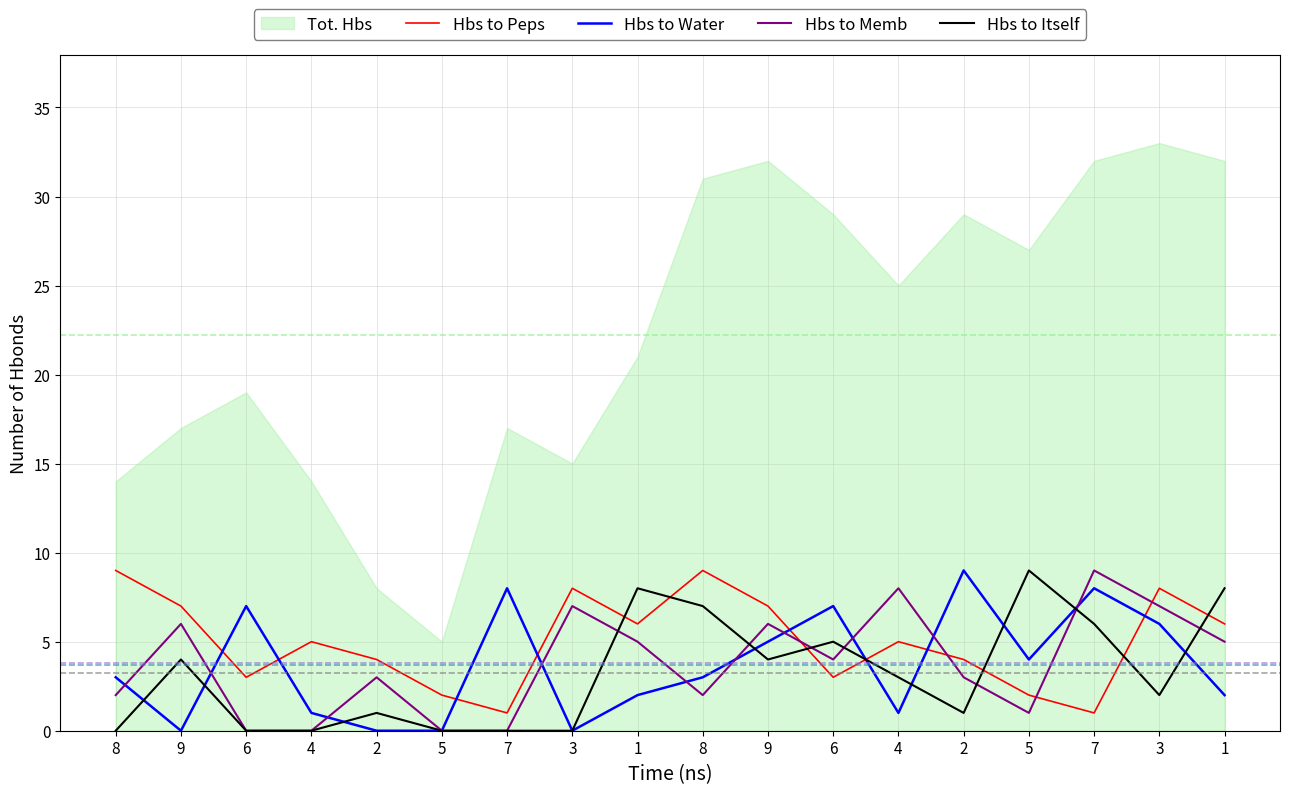

True or false: Hbs to Water has a value of 11 at 6.

False